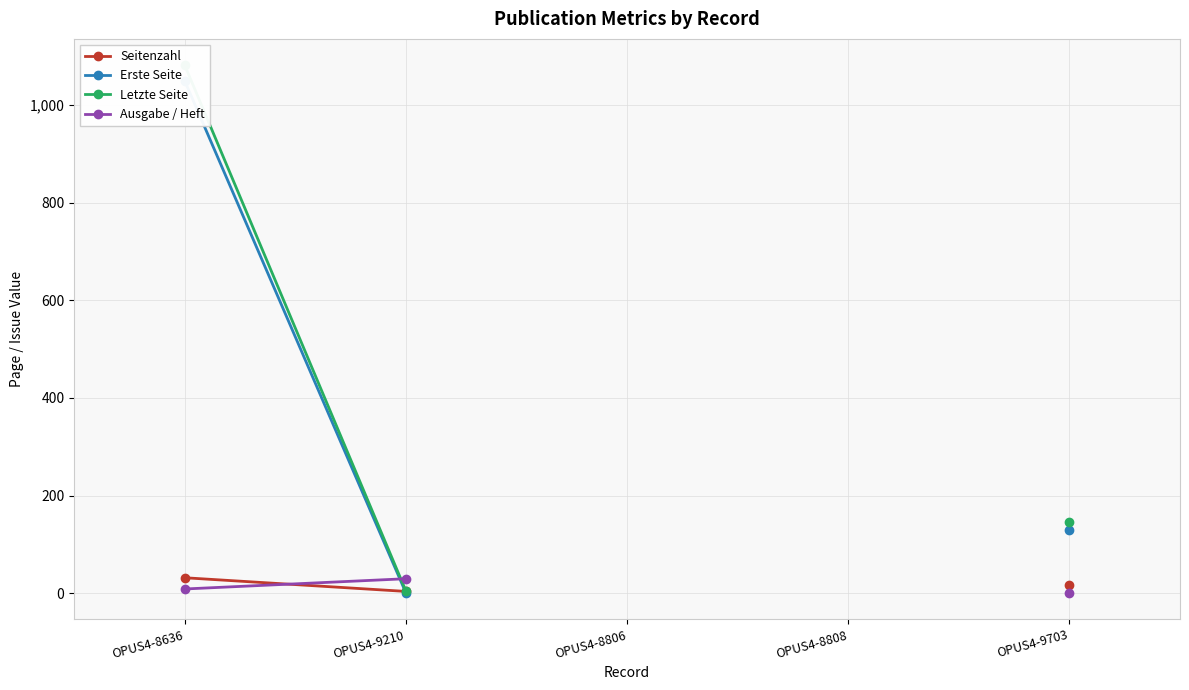

At OPUS4-8806, list the series in order from smallest to largest.

Seitenzahl, Erste Seite, Letzte Seite, Ausgabe / Heft